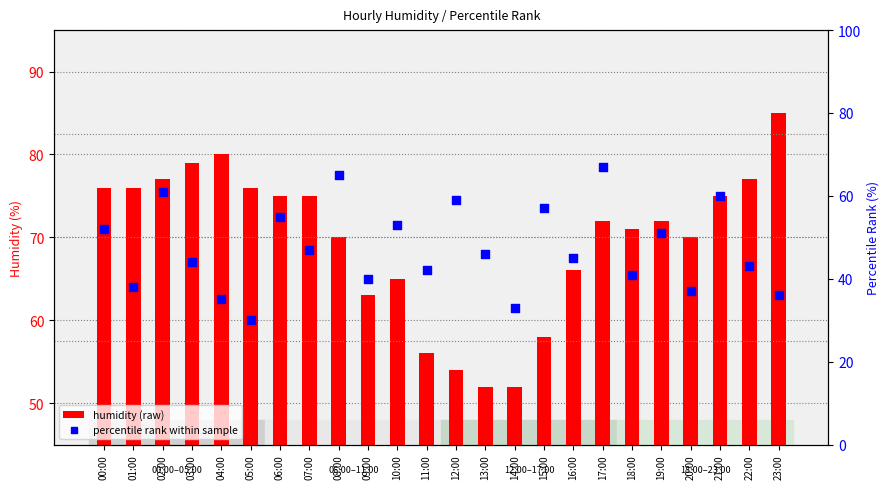

Which series reaches the maximum Y coordinate?

humidity (raw)